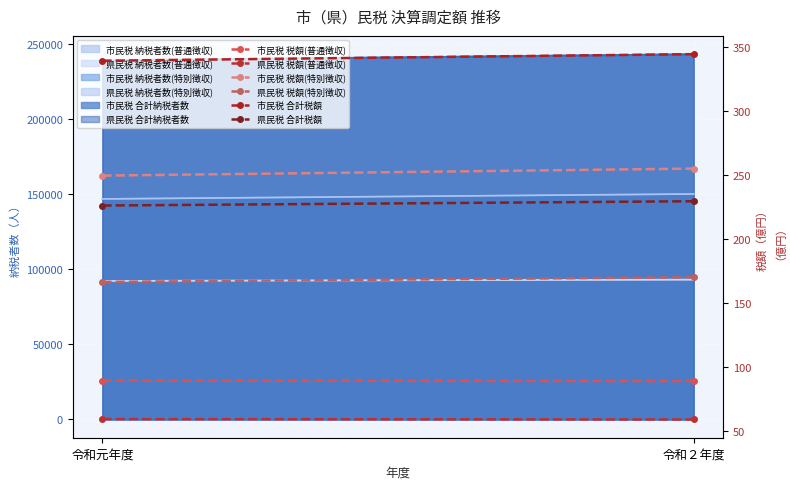

How many values in the 県民税 合計税額 series exceed 229?

1